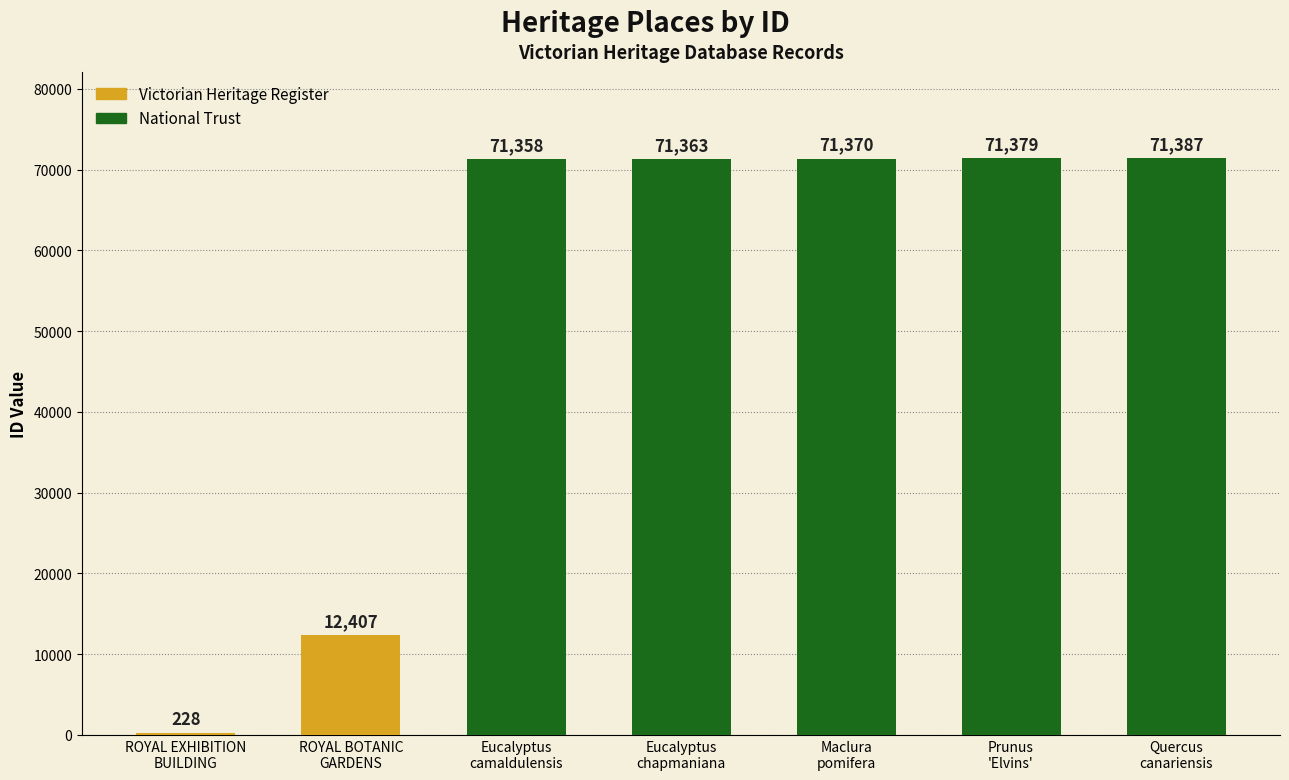

At which category does the chart reach its peak across all series?

Quercus
canariensis